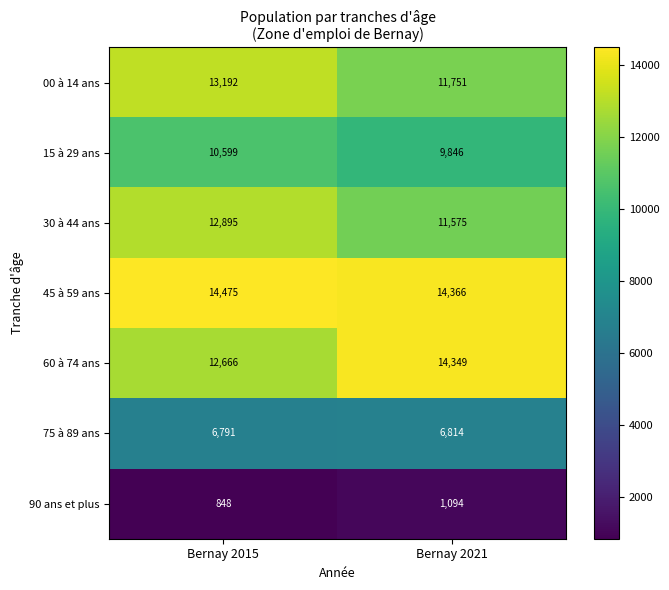

What is the greatest value displayed?

14475